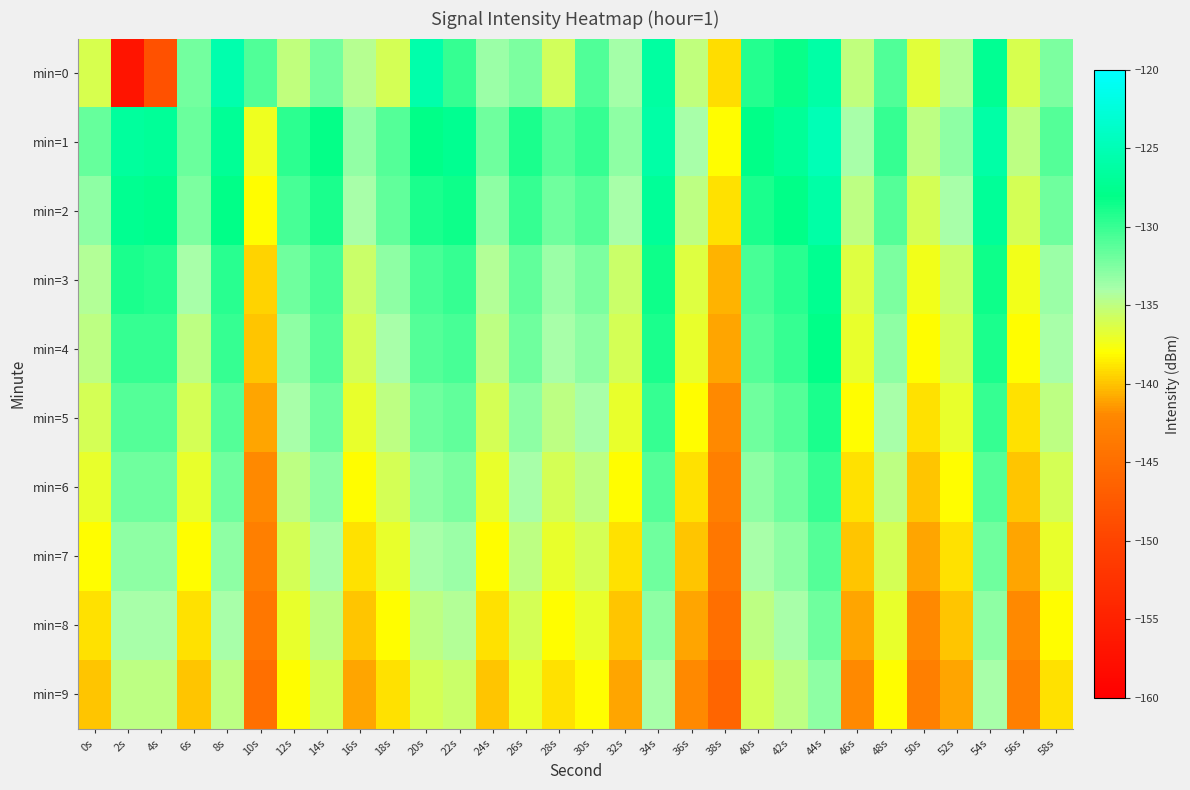

What is the greatest value displayed?

-125.0